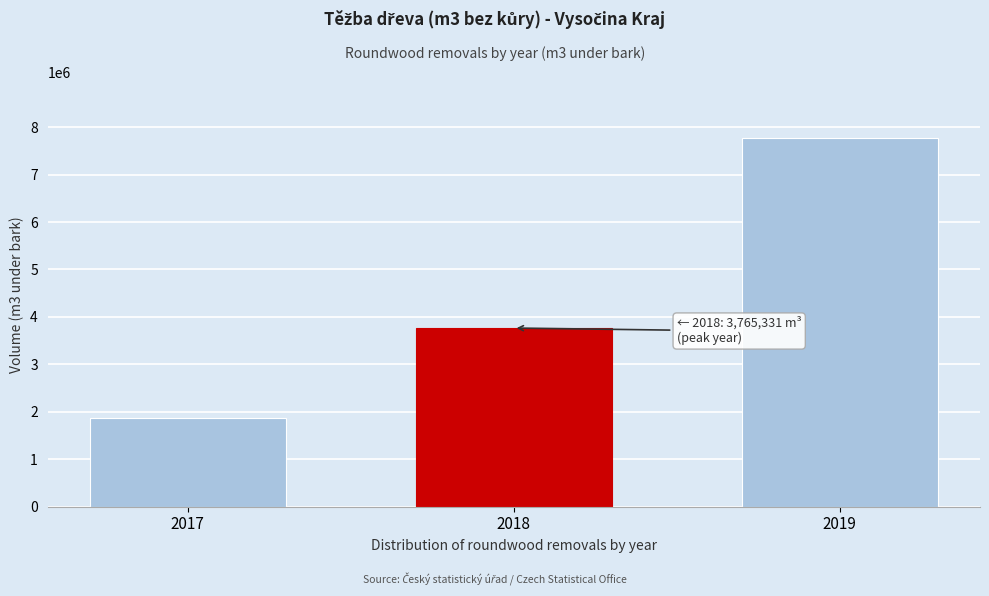

Reading left to right, list all the values displayed in this chart.

2017=1868324.2	2018=3765331.1	2019=7780128.0